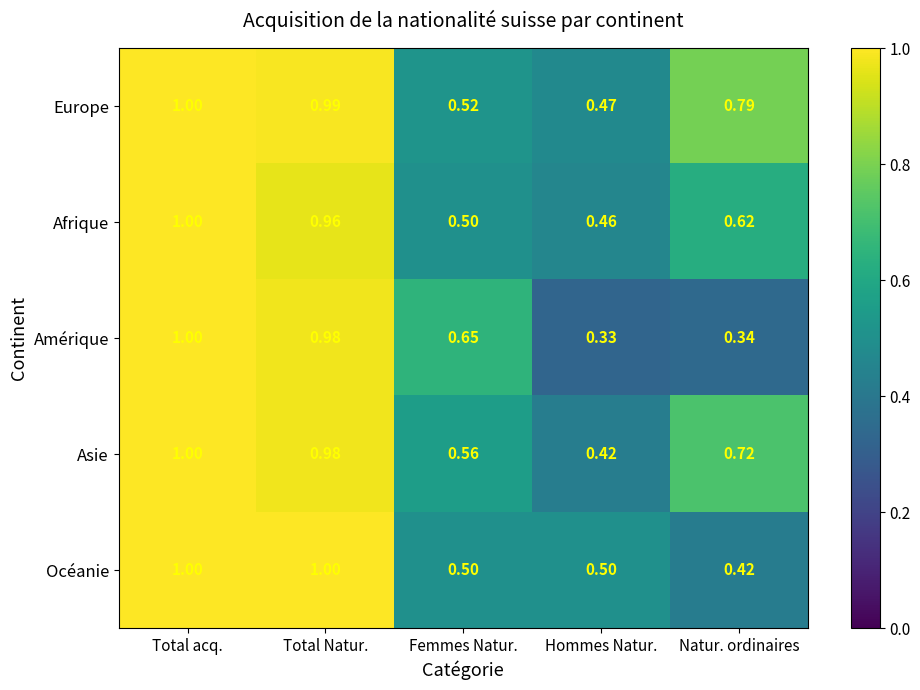

Which series changed the most between Femmes Natur. and Natur. ordinaires?

Amérique